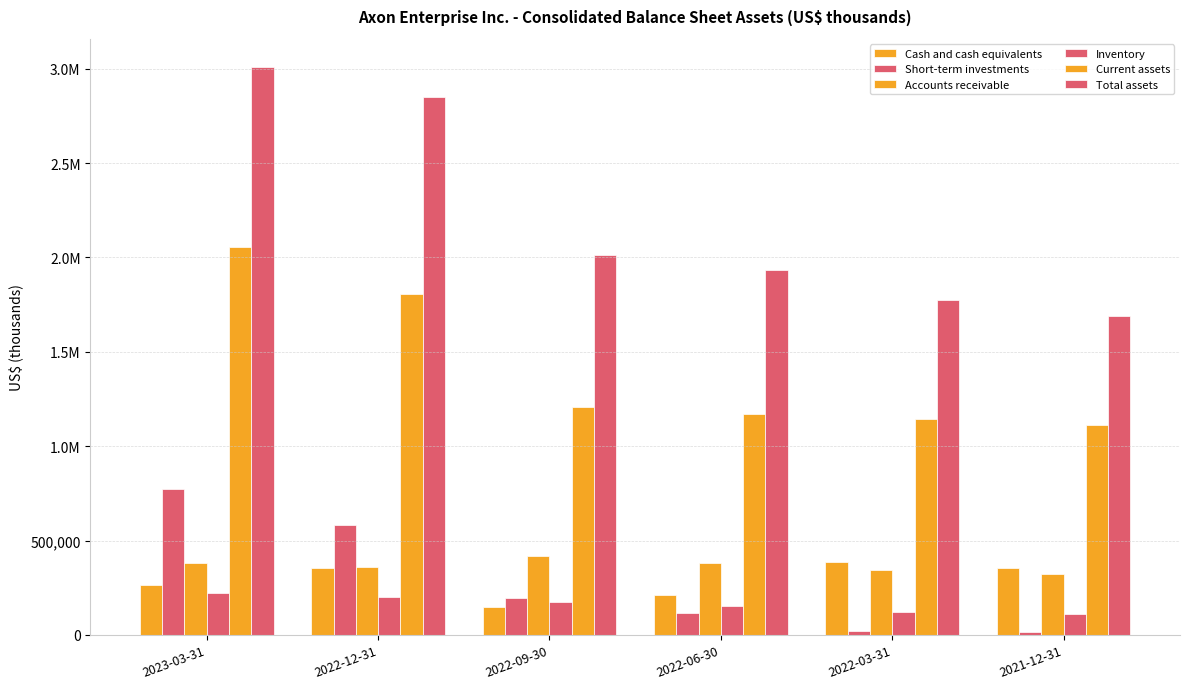

Are the bars horizontal?

No